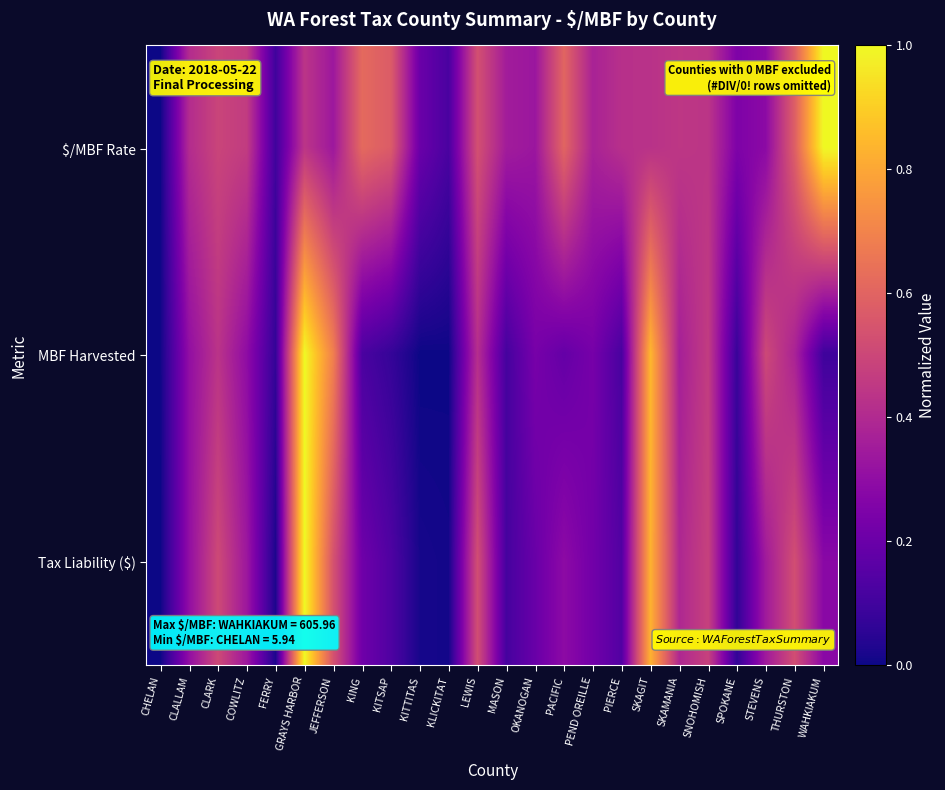

How many data points does each series have?

24